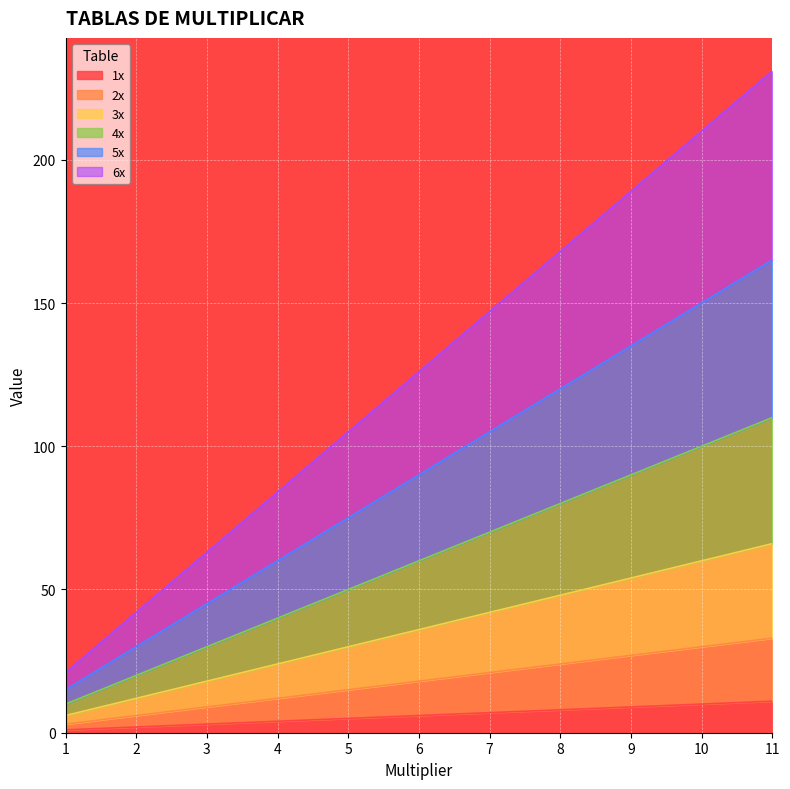

Is the value of 4x at 10 greater than the value of 5x at 5?

Yes